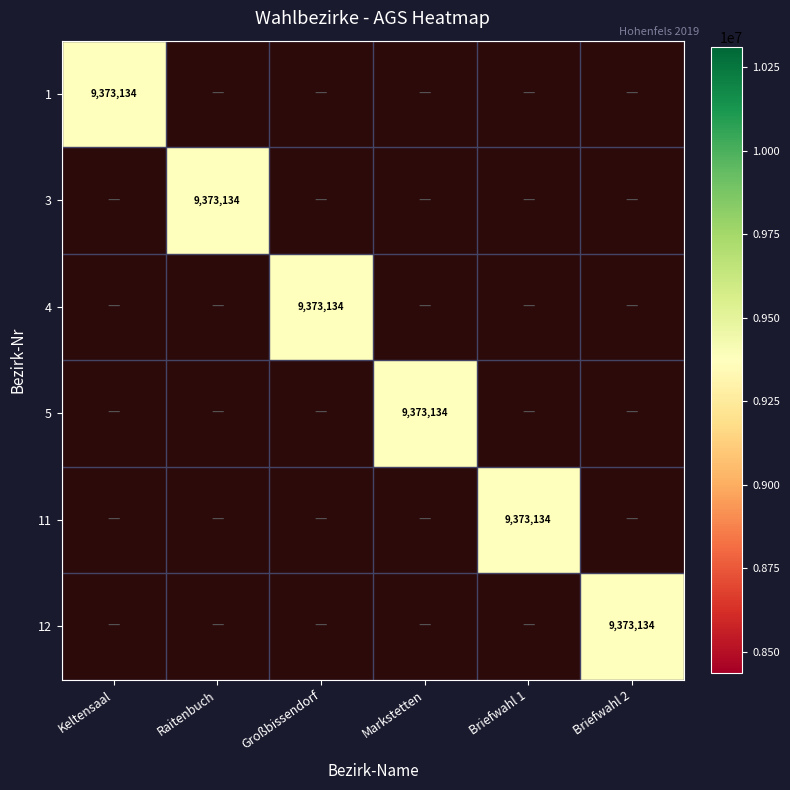

The 4 series shows 4580634 at Großbissendorf. True or false?

False